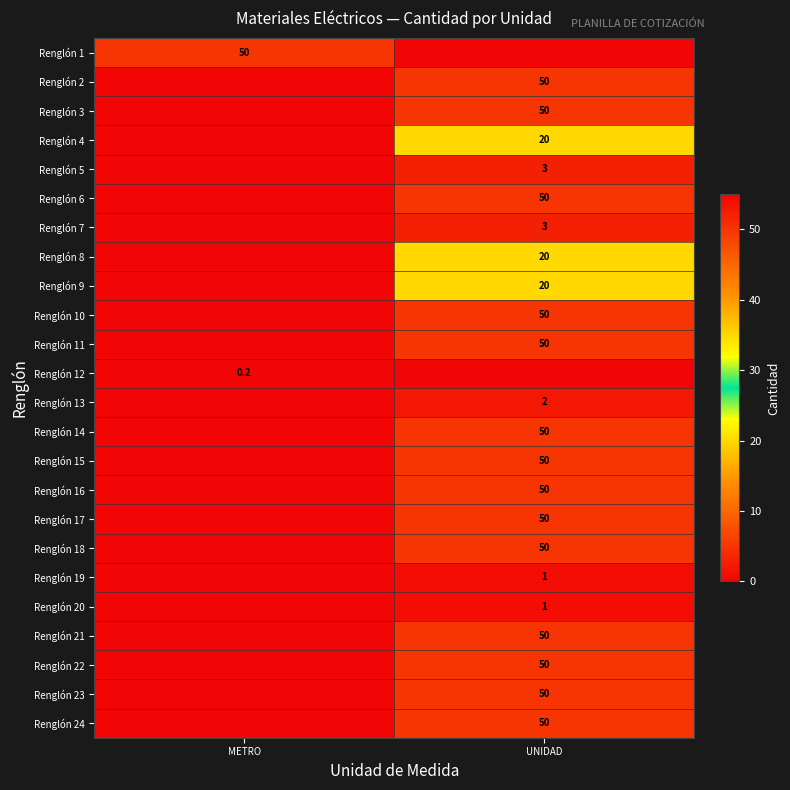

True or false: Renglón 17 has a value of 86.6 at UNIDAD.

False